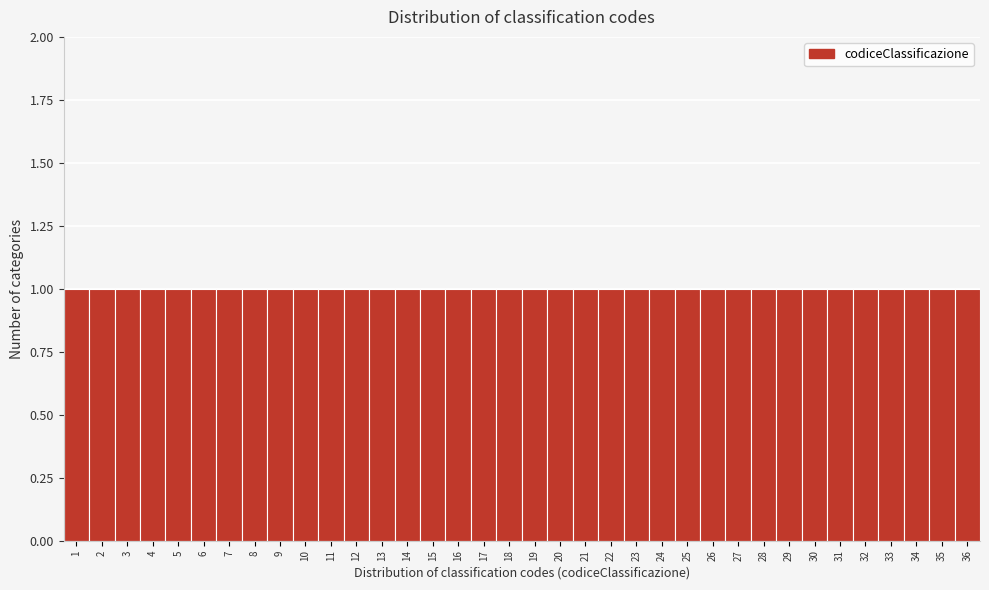

Reading left to right, list every bar in this chart as the range it spans on the x-axis followed by its height. The values are not printed on the chart, so give them approximately, as read against the axis.

0.5 to 1.5: 1
1.5 to 2.5: 1
2.5 to 3.5: 1
3.5 to 4.5: 1
4.5 to 5.5: 1
5.5 to 6.5: 1
6.5 to 7.5: 1
7.5 to 8.5: 1
8.5 to 9.5: 1
9.5 to 10.5: 1
10.5 to 11.5: 1
11.5 to 12.5: 1
12.5 to 13.5: 1
13.5 to 14.5: 1
14.5 to 15.5: 1
15.5 to 16.5: 1
16.5 to 17.5: 1
17.5 to 18.5: 1
18.5 to 19.5: 1
19.5 to 20.5: 1
20.5 to 21.5: 1
21.5 to 22.5: 1
22.5 to 23.5: 1
23.5 to 24.5: 1
24.5 to 25.5: 1
25.5 to 26.5: 1
26.5 to 27.5: 1
27.5 to 28.5: 1
28.5 to 29.5: 1
29.5 to 30.5: 1
30.5 to 31.5: 1
31.5 to 32.5: 1
32.5 to 33.5: 1
33.5 to 34.5: 1
34.5 to 35.5: 1
35.5 to 36.5: 1